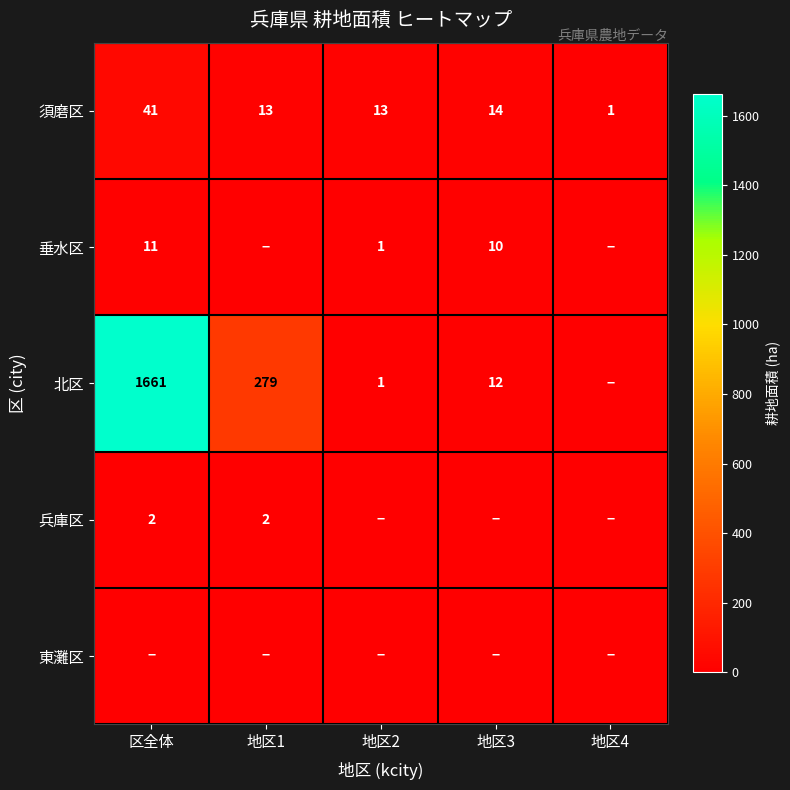

At which label does 須磨区 first exceed 13?

区全体